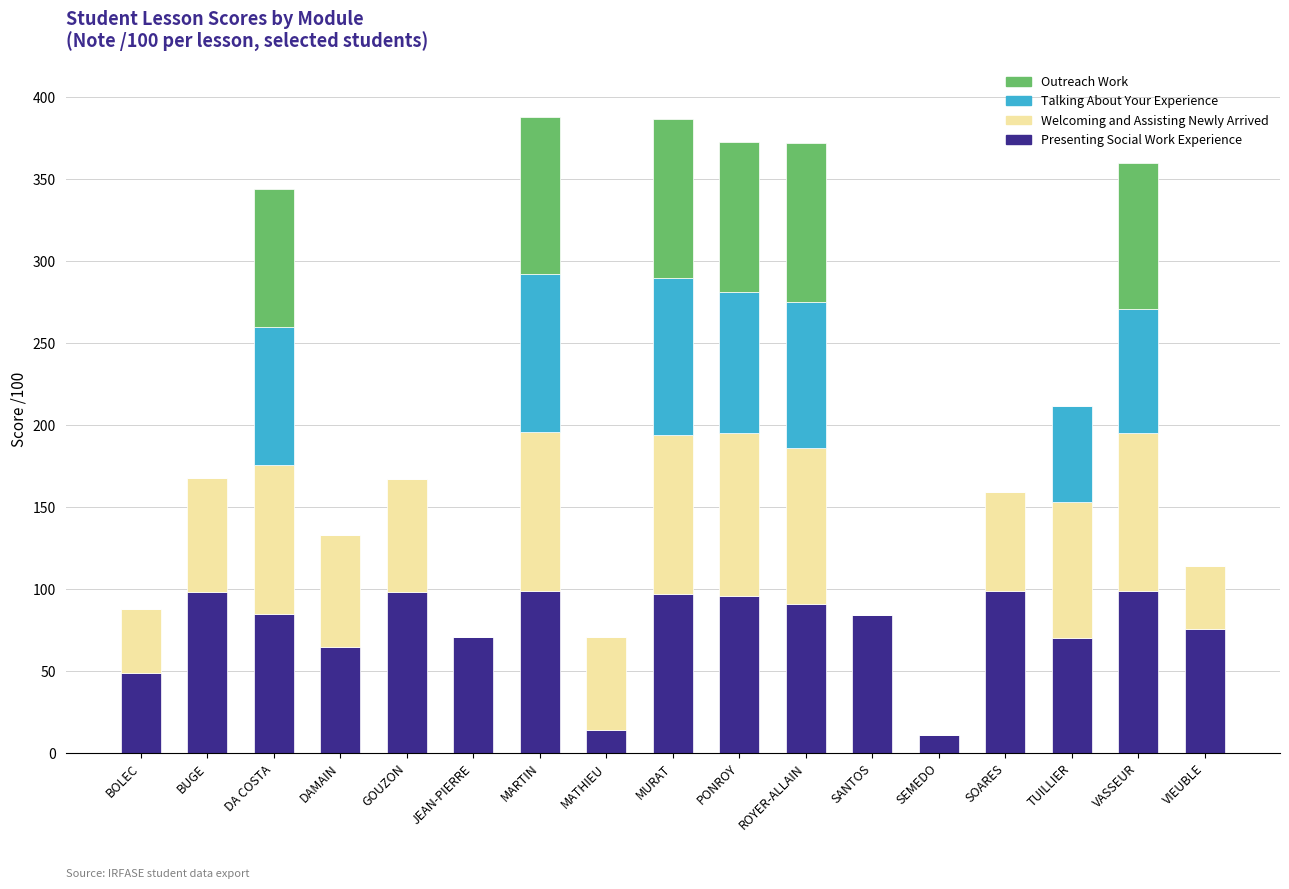

What is the total value across all series at JEAN-PIERRE?

71